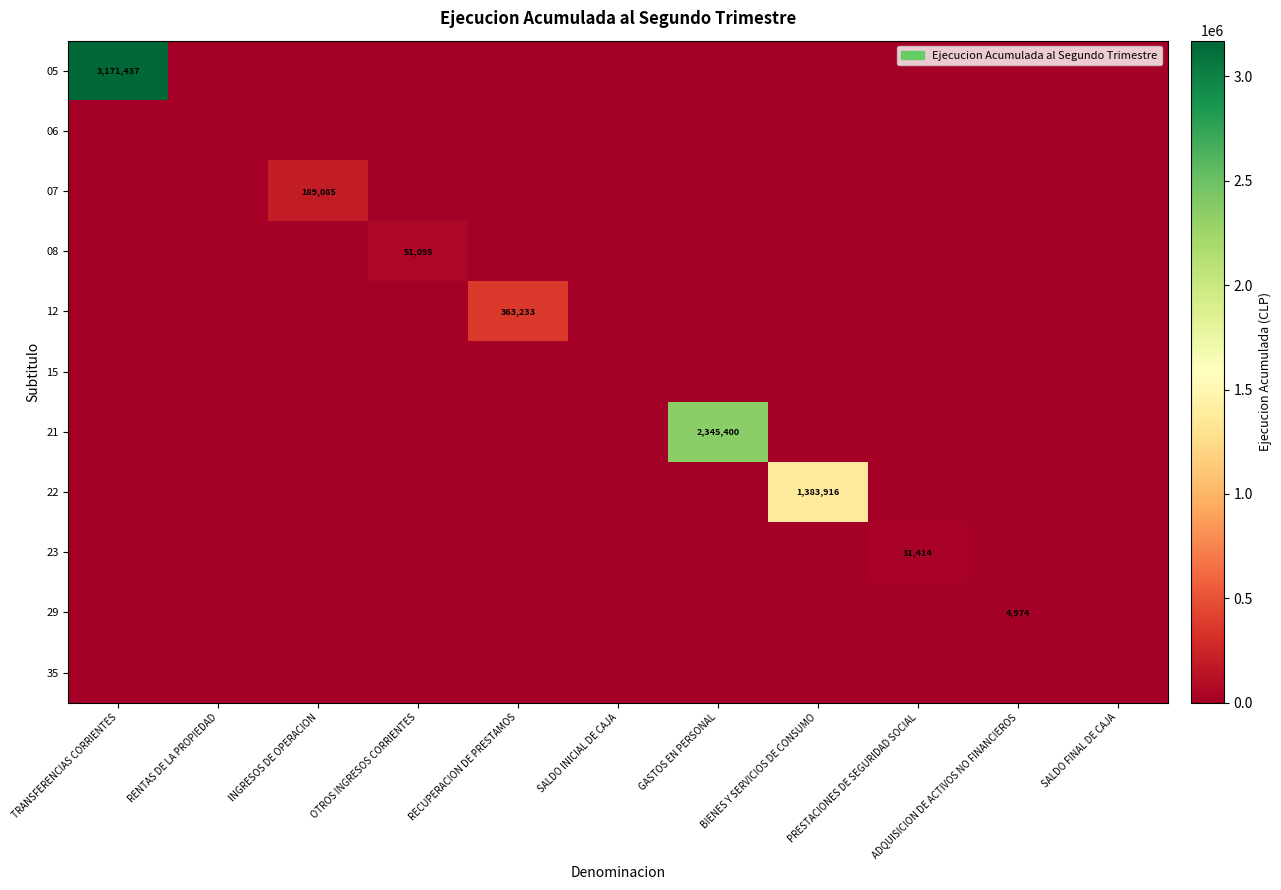

Is it true that 29 equals 8589 at ADQUISICION DE ACTIVOS NO FINANCIEROS?

False